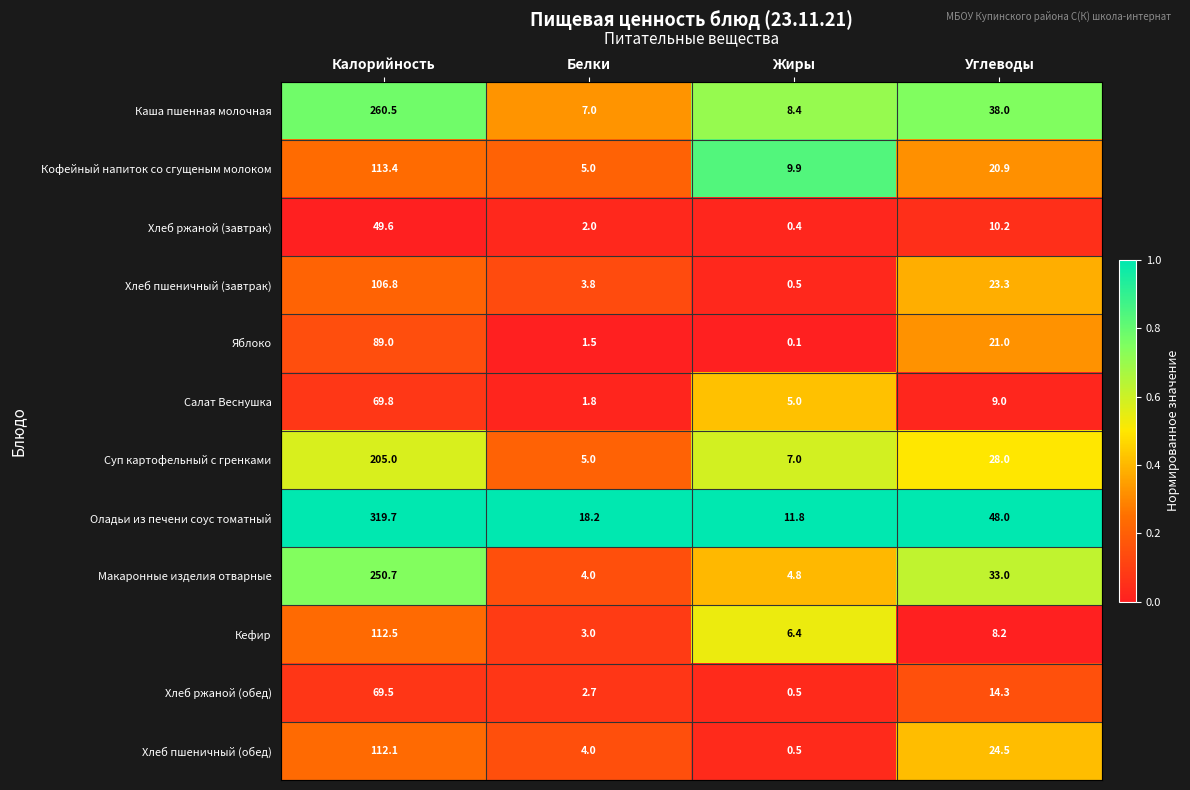

What is the difference between the Суп картофельный с гренками values at Жиры and Калорийность?

198.0